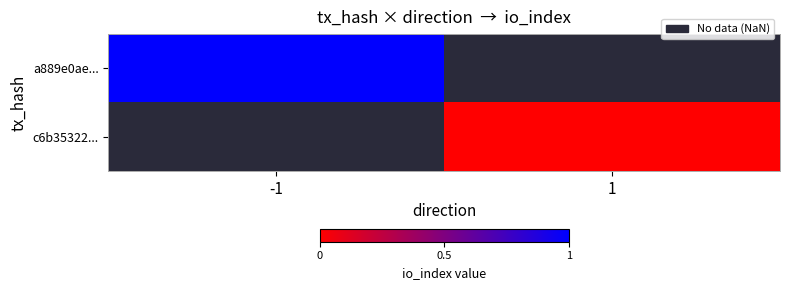

At which label is a889e0ae... closest to 1?

-1